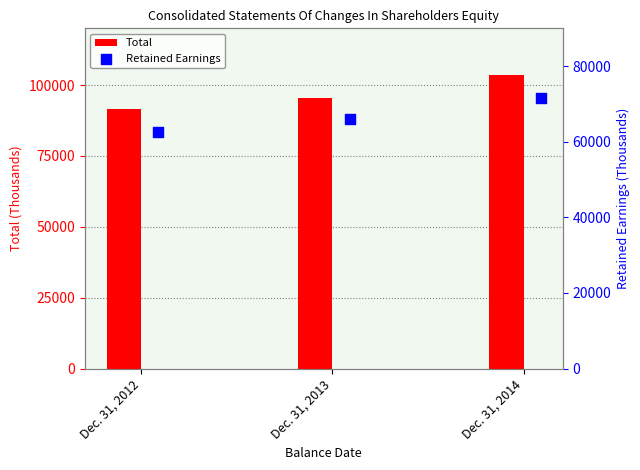

Which series has the largest total across all categories?

Total